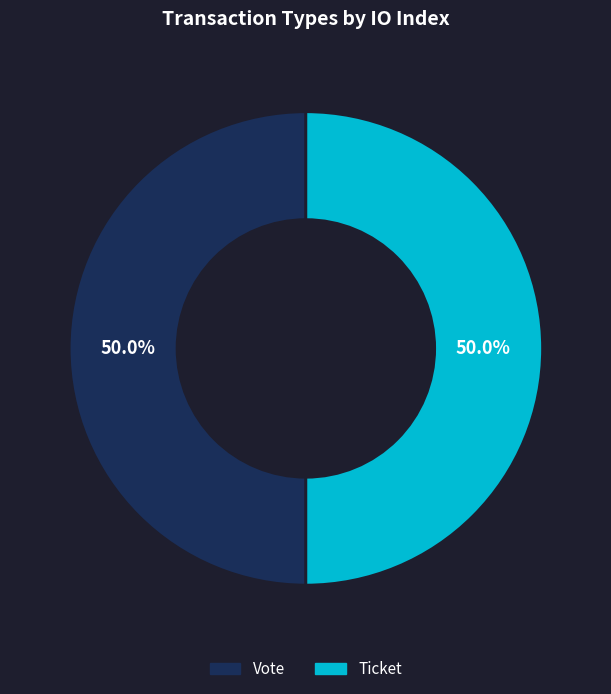

How many segments does this pie chart have?

2